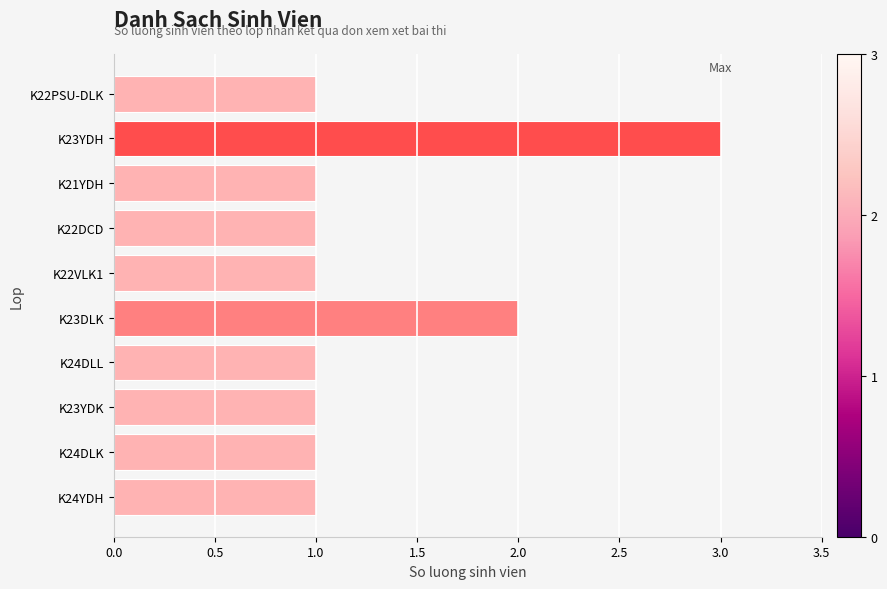

What is the ratio of the value at K23YDH to the value at K24YDH?

3.0